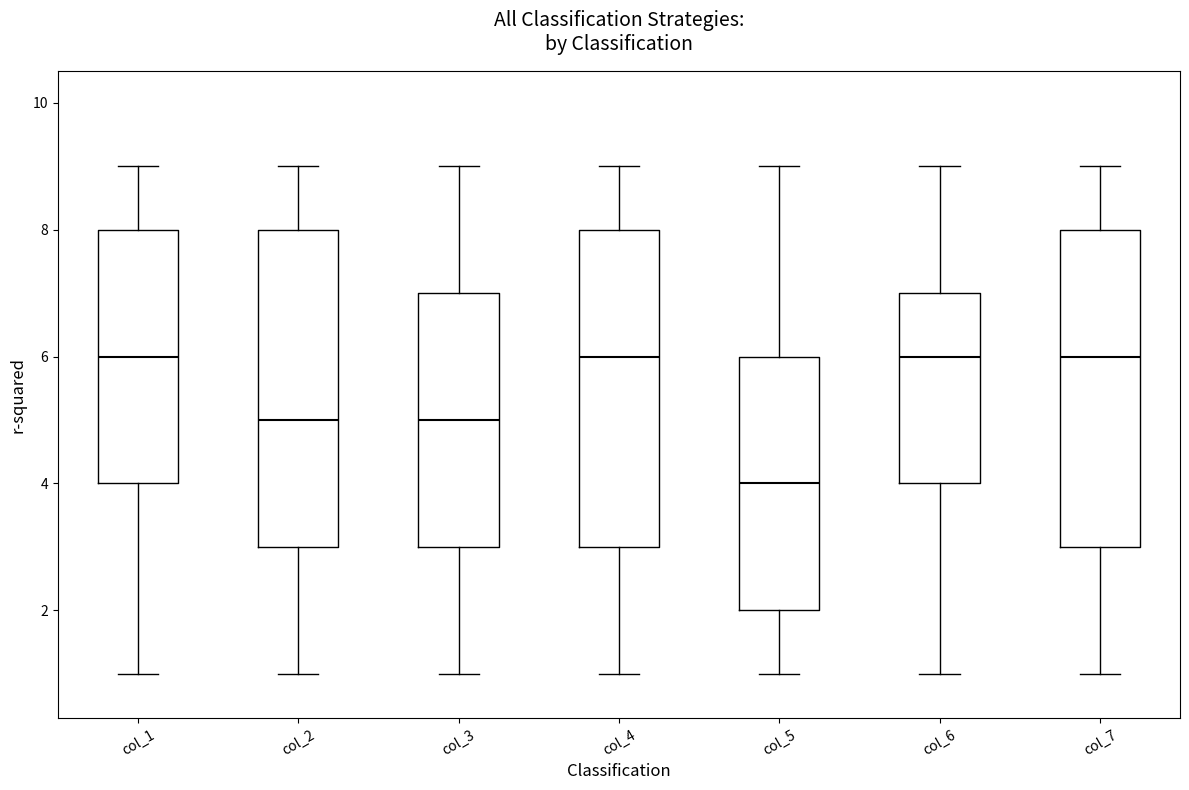

Reading left to right, read every box against the y-axis: the position of its median line, the range the box covers, and the ends of its whiskers. The values are not printed on the chart, so give them approximately, as read against the axis.

col_1: median 6, box 4 to 8, whiskers 1 to 9
col_2: median 5, box 3 to 8, whiskers 1 to 9
col_3: median 5, box 3 to 7, whiskers 1 to 9
col_4: median 6, box 3 to 8, whiskers 1 to 9
col_5: median 4, box 2 to 6, whiskers 1 to 9
col_6: median 6, box 4 to 7, whiskers 1 to 9
col_7: median 6, box 3 to 8, whiskers 1 to 9